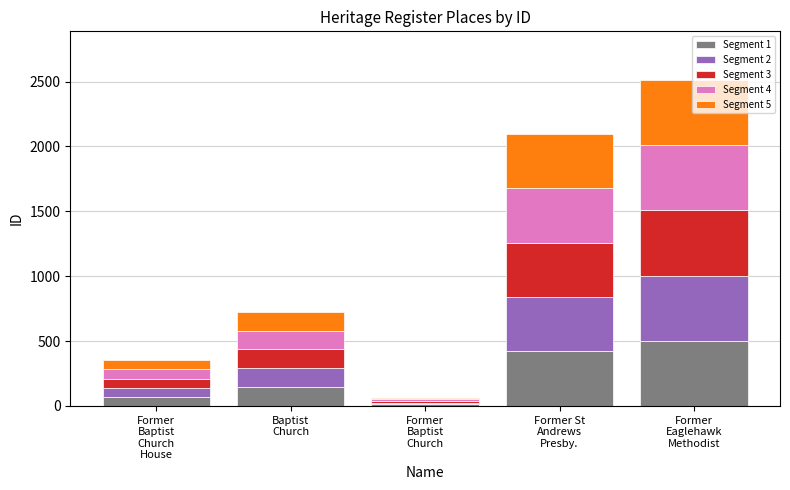

What is the total value across all series at Former
Baptist
Church?

64.0